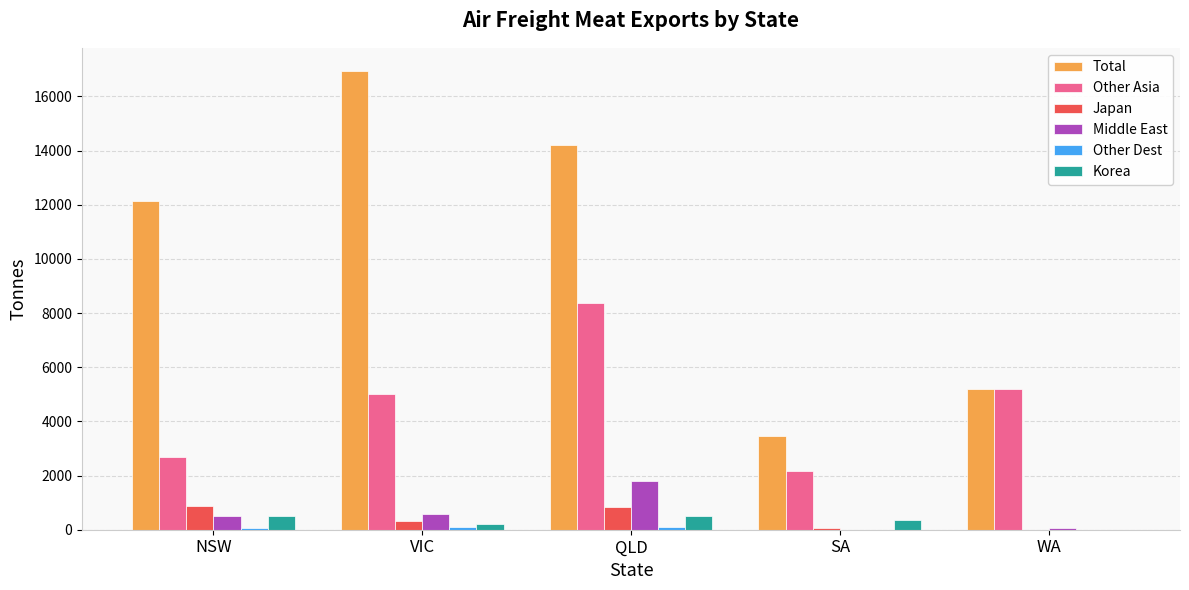

Which category has the highest value in the Middle East series?

QLD